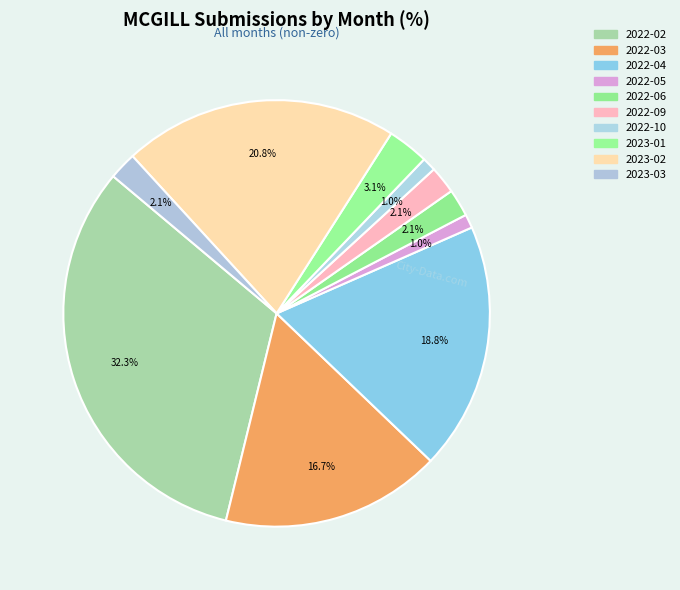

Is it true that 2022-10 is 15% of the pie?

False